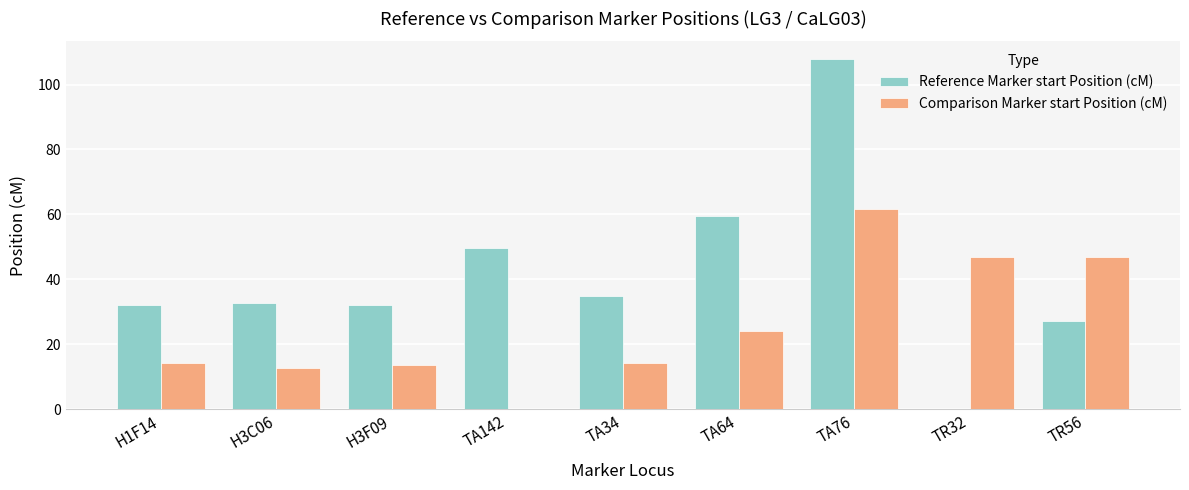

What is the approximate value of Reference Marker start Position (cM) at H3C06?

32.7